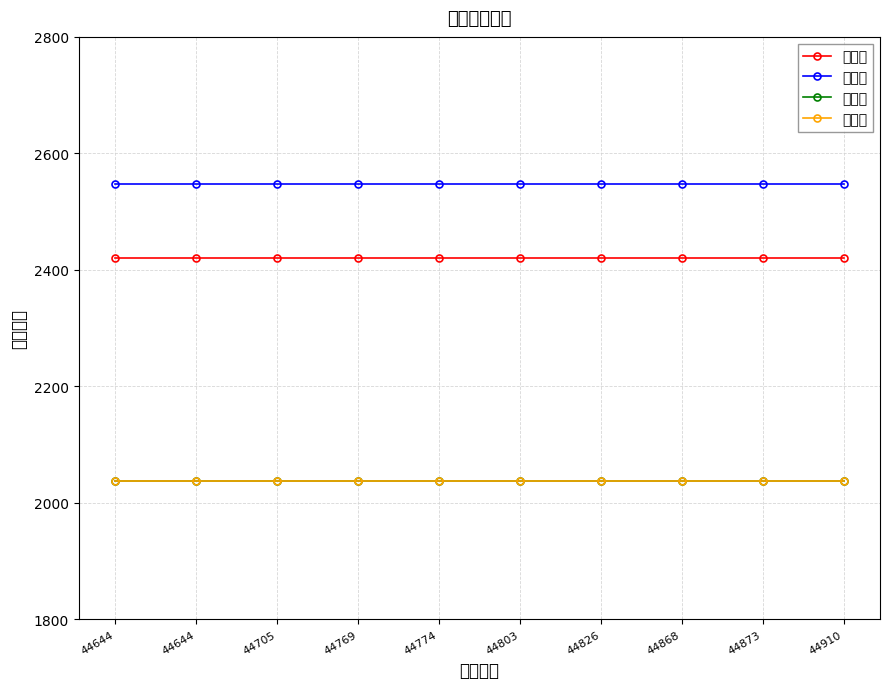

What value does the 吴文峰 series have at 44873?

2547.2